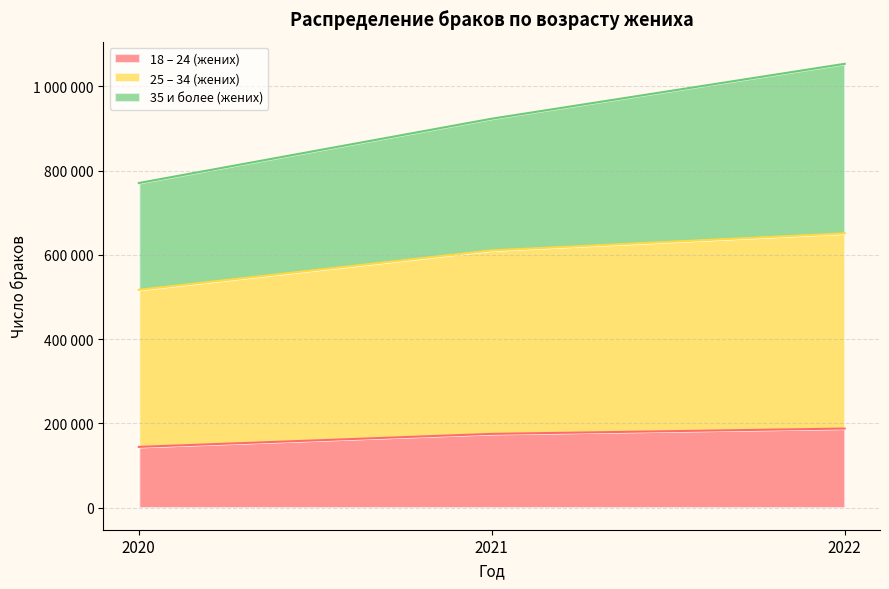

How many lines are shown in the chart?

3